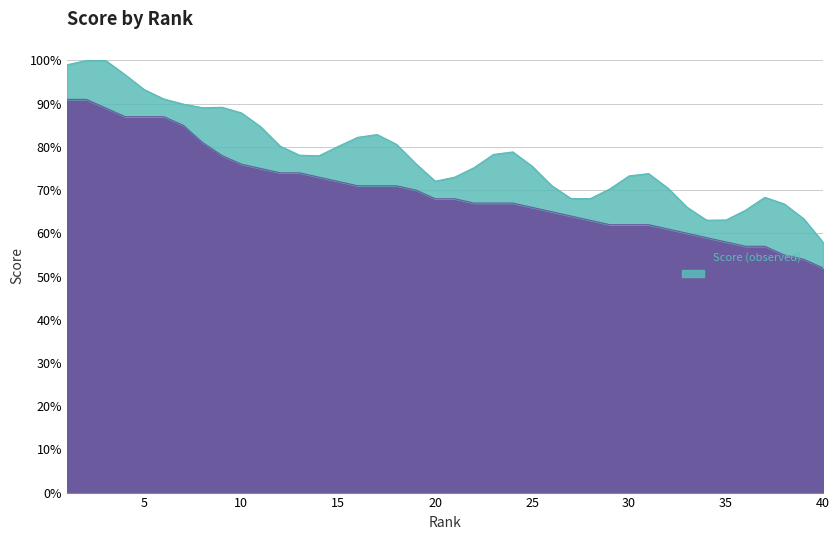

How many lines are shown in the chart?

1